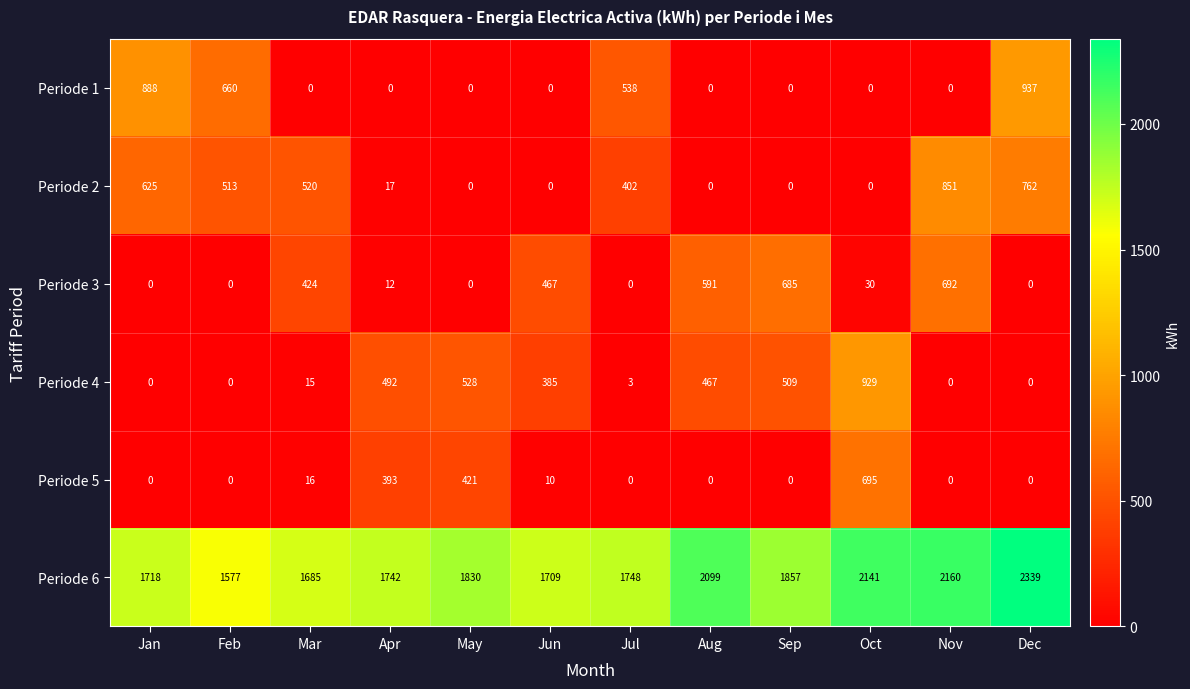

Which series has the largest total across all categories?

Periode 6